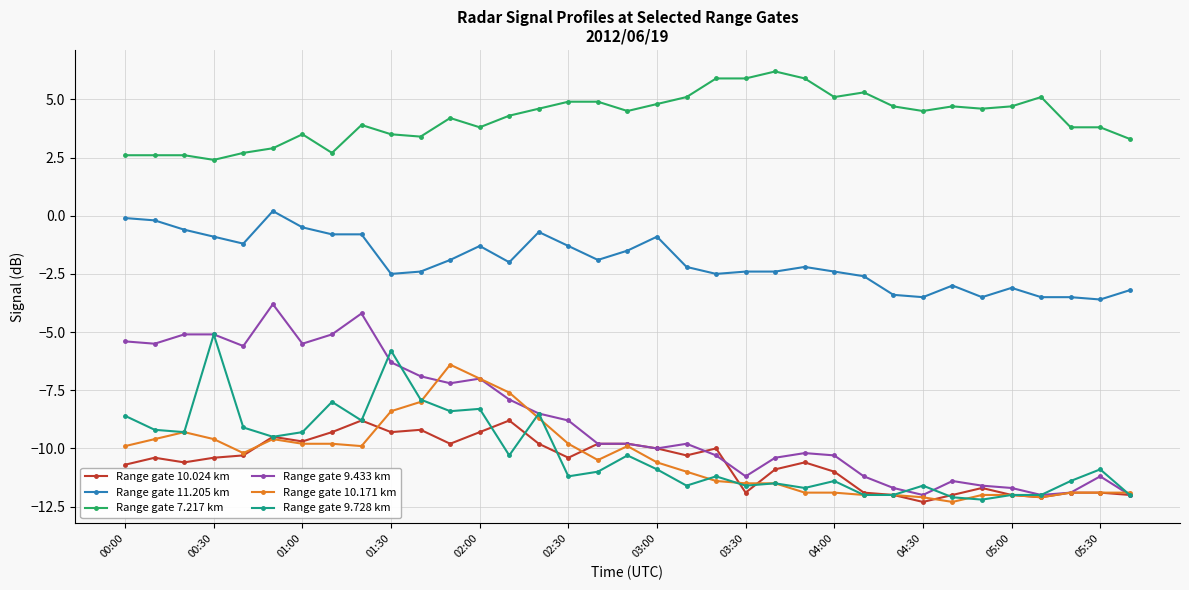

True or false: Range gate 10.171 km has more than 0 points higher than both neighbors.

True